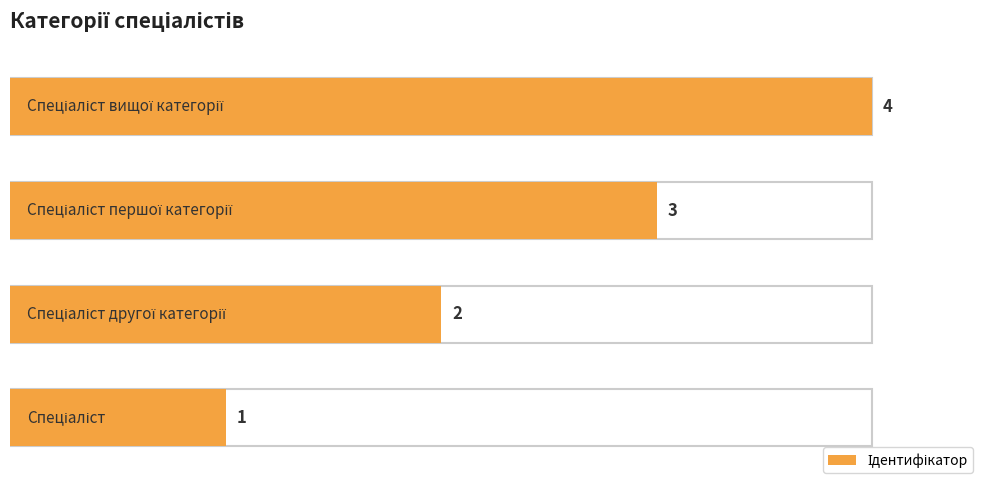

Reading right to left, what are all the values shown in this chart?

4	3	2	1